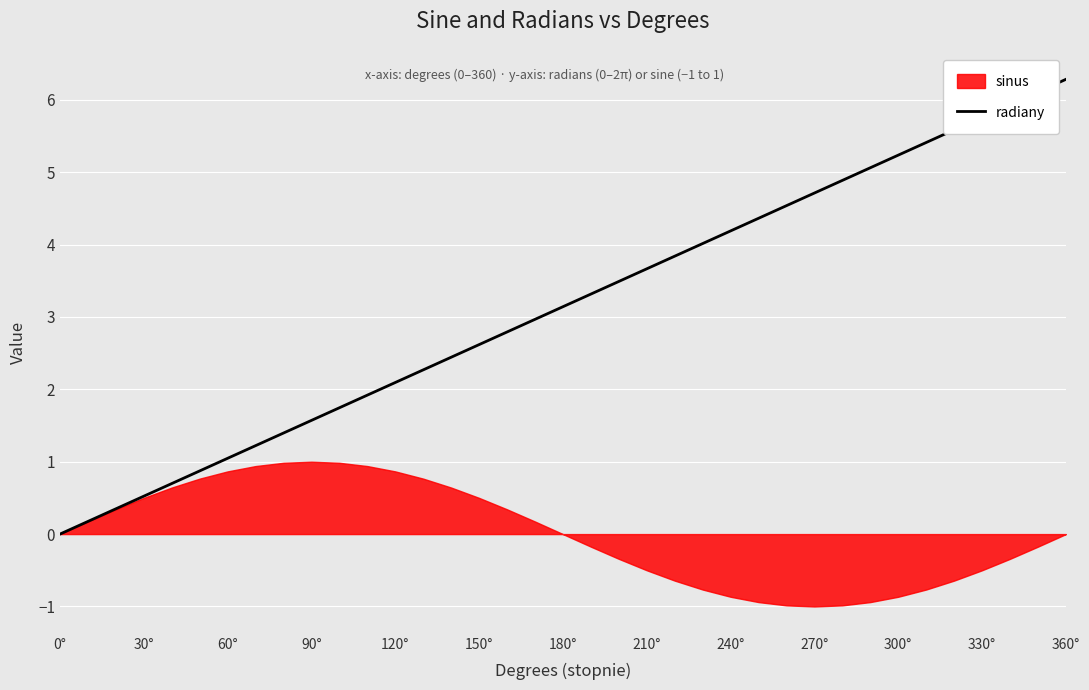

True or false: radiany has a value of 1.0 at 150°.

False